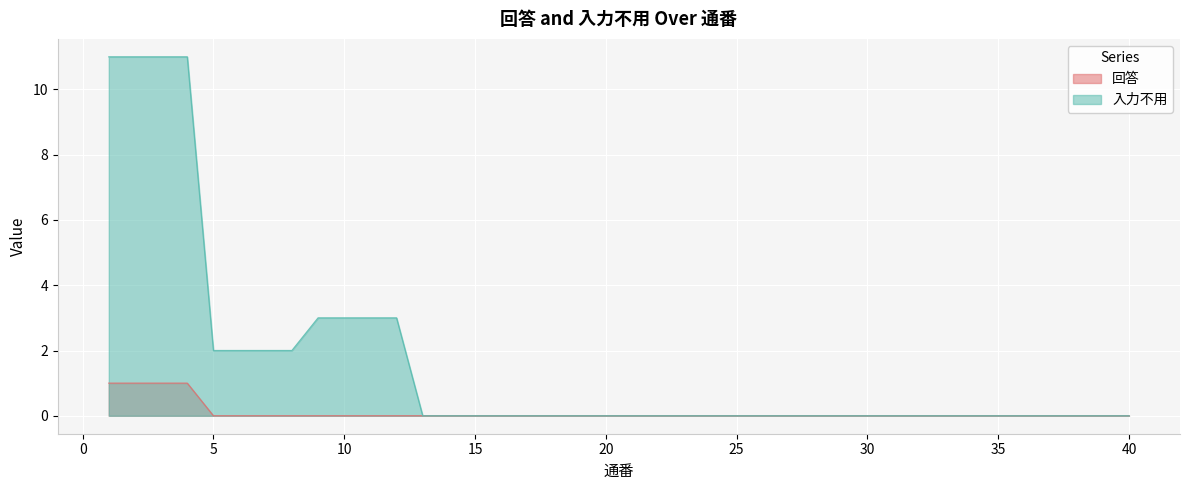

Does the chart display data point markers on the line(s)?

No